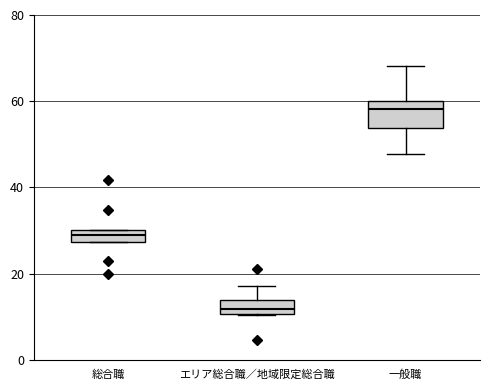

Where is the lower edge of the box for 総合職 on the y-axis? The values are not printed on the chart, so give them approximately, as read against the axis.

28